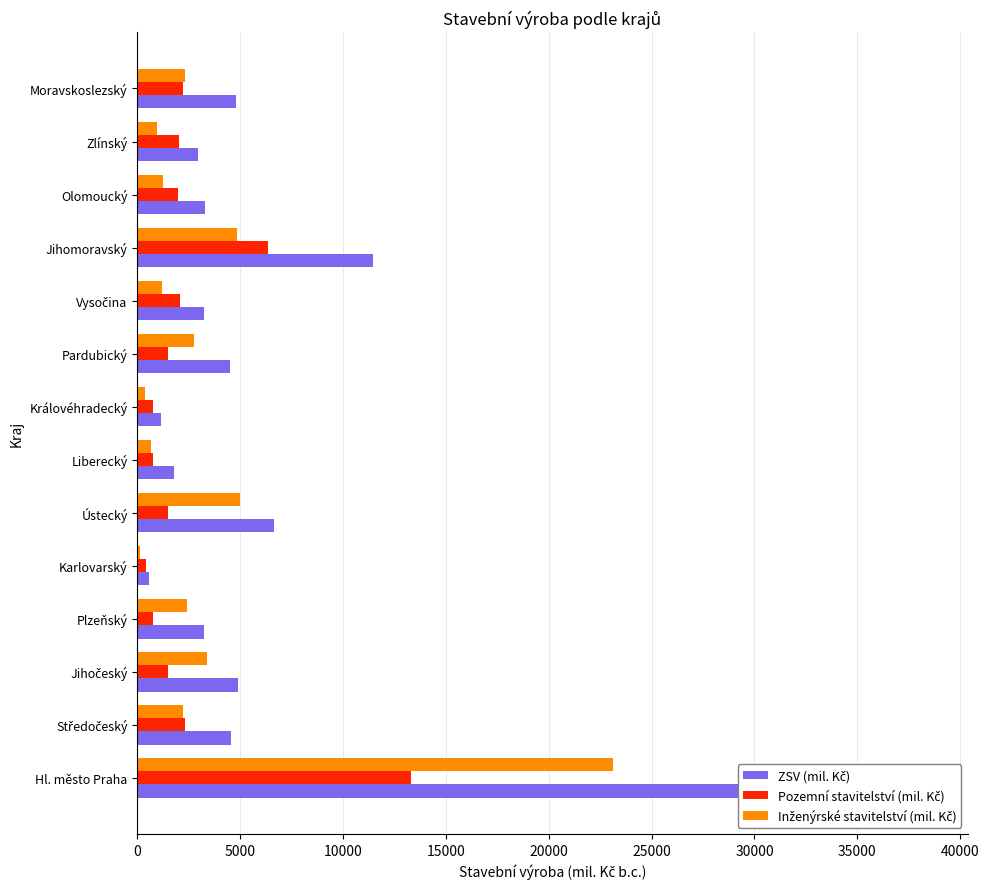

Rank the series at Liberecký from highest to lowest value.

ZSV (mil. Kč), Pozemní stavitelství (mil. Kč), Inženýrské stavitelství (mil. Kč)